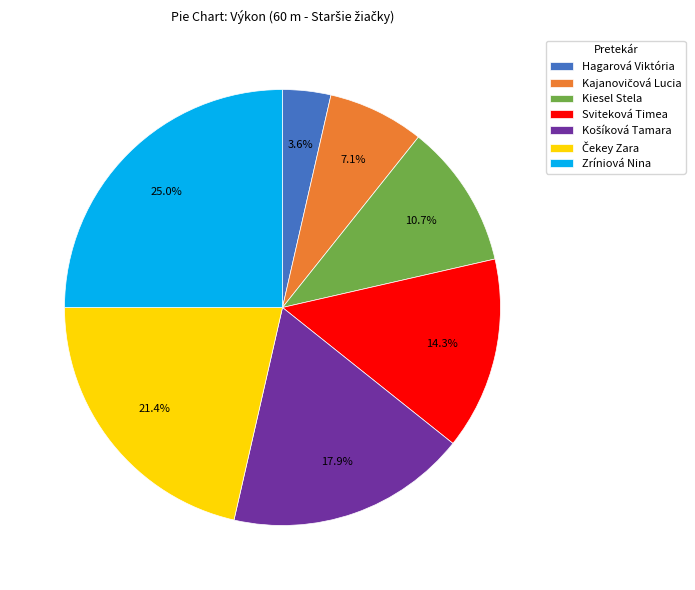

Does Kiesel Stela account for over 50% of the chart?

No